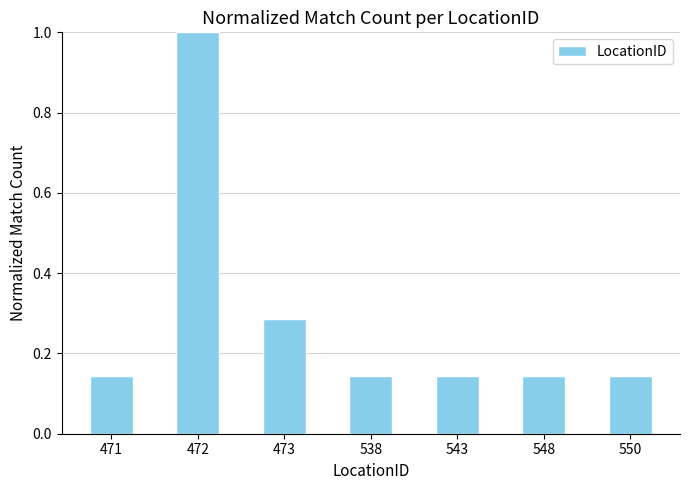

The value at 538 is 0.0. True or false?

False